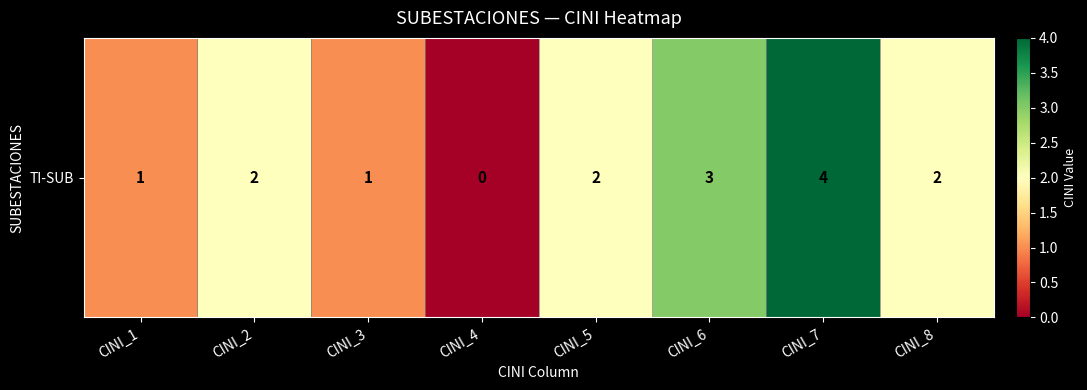

Is it true that the value at CINI_8 is 2?

True